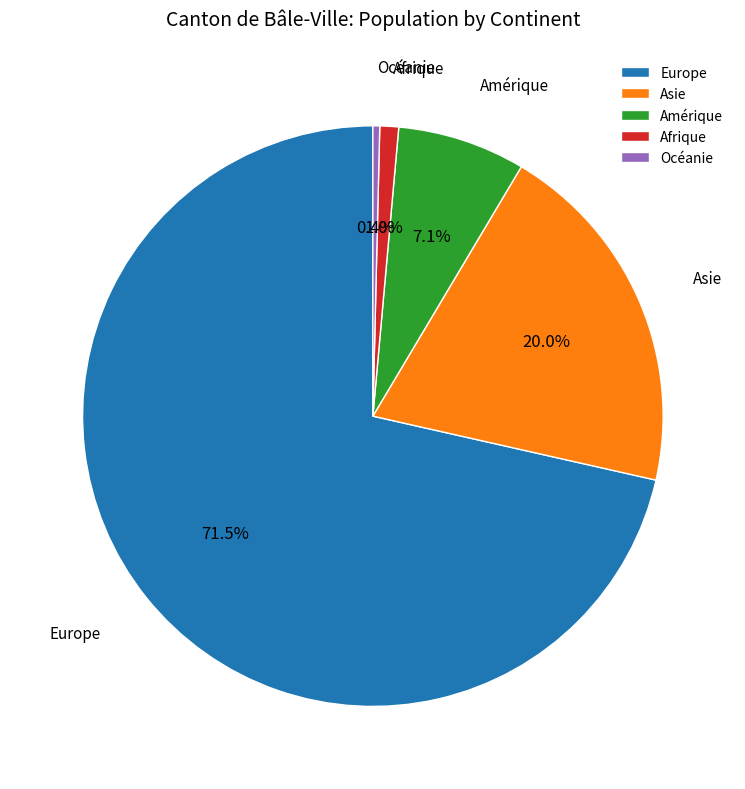

Combined, do Afrique and Europe account for over 50%?

Yes